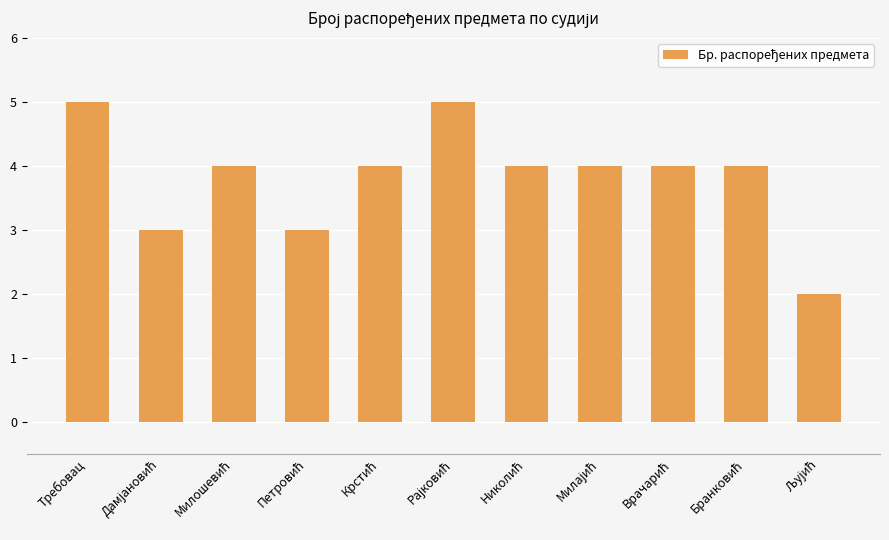

At which label does the data first exceed 4?

Требовац